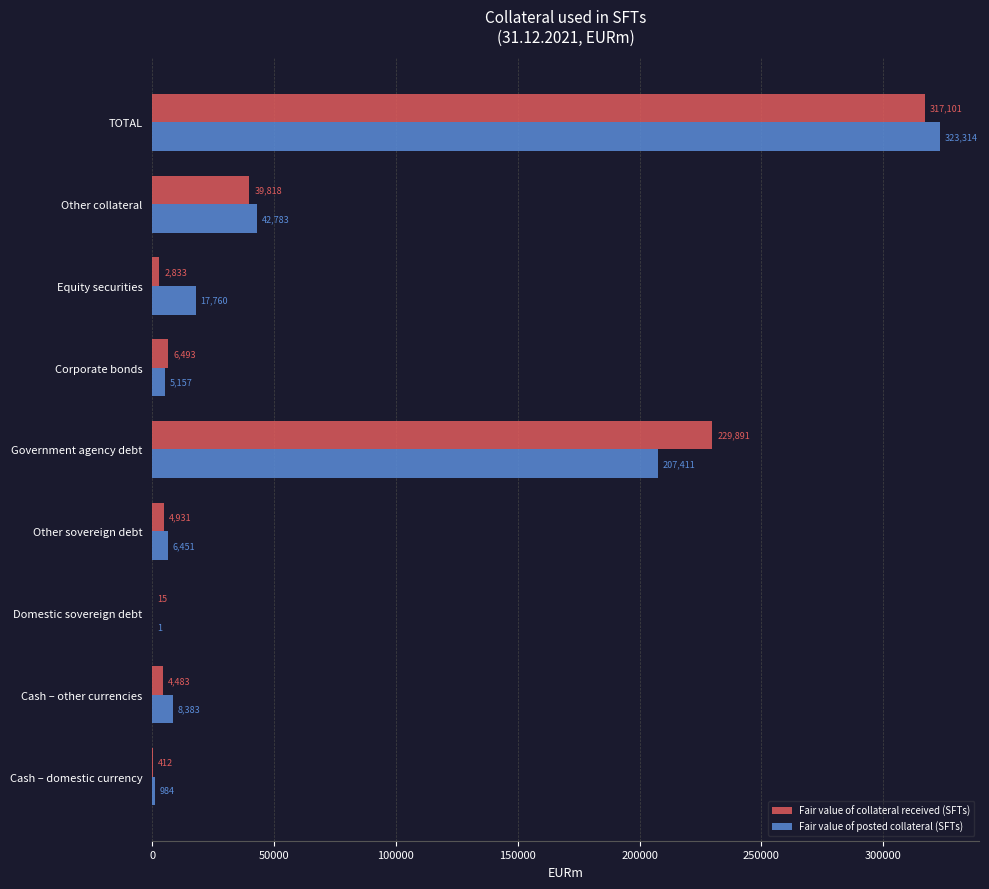

The value of Fair value of posted collateral (SFTs) at Government agency debt is 207411. True or false?

True